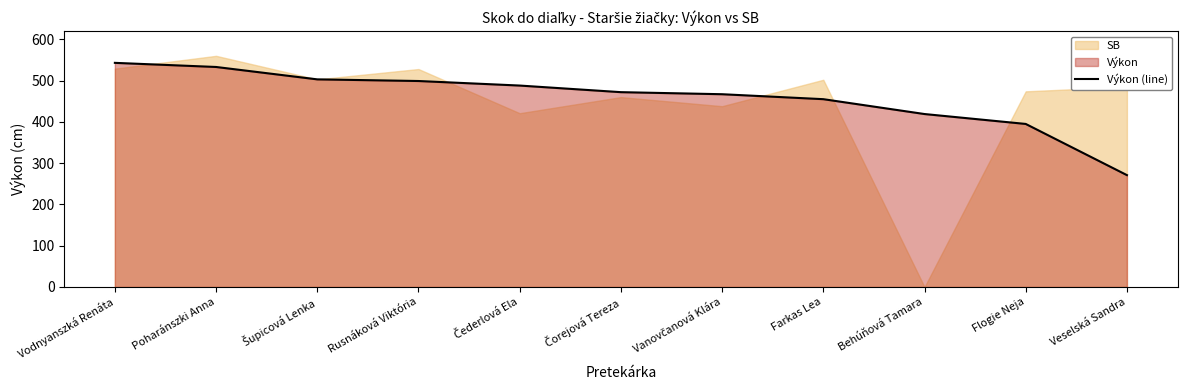

True or false: there are more than 2 points higher than both neighbors.

False